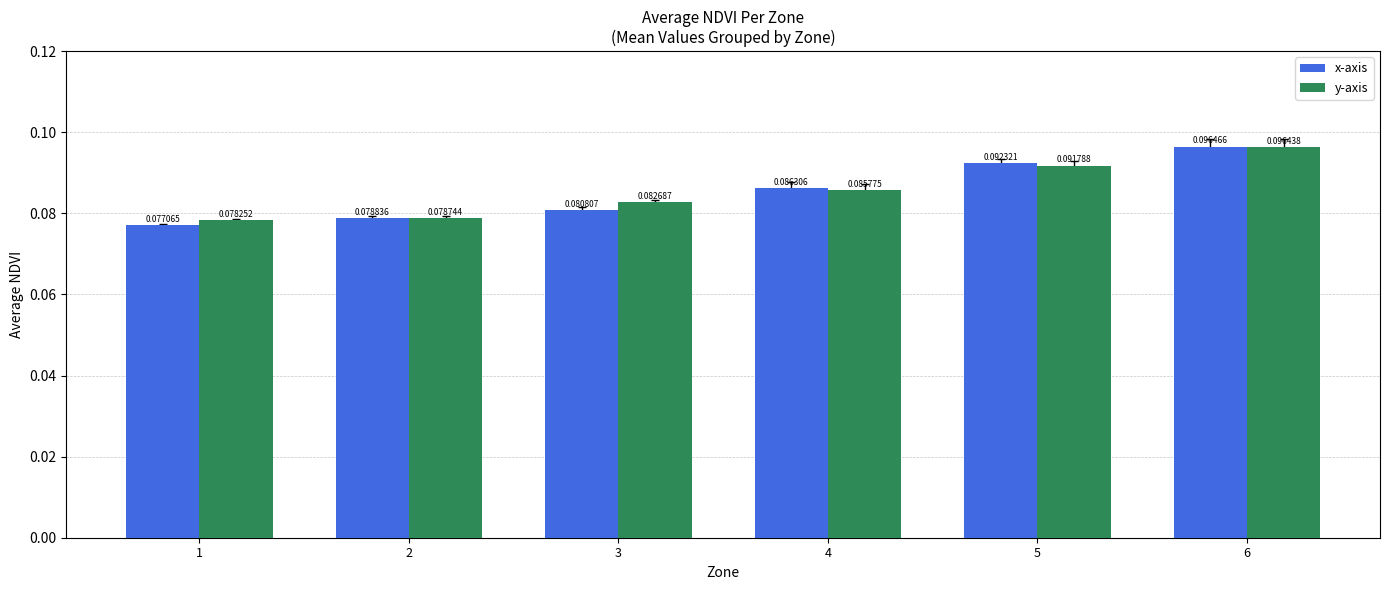

Between 2 and 4, which series saw the biggest shift?

x-axis